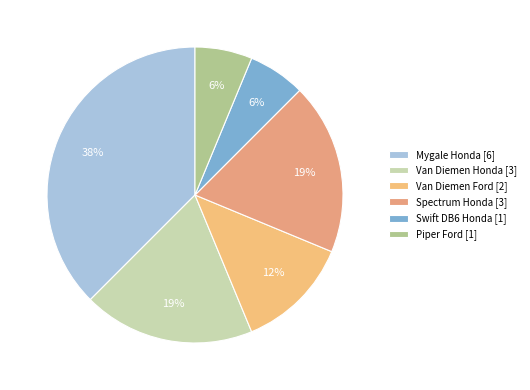

To the nearest percent, what percentage of the pie is Swift DB6 Honda?

6%